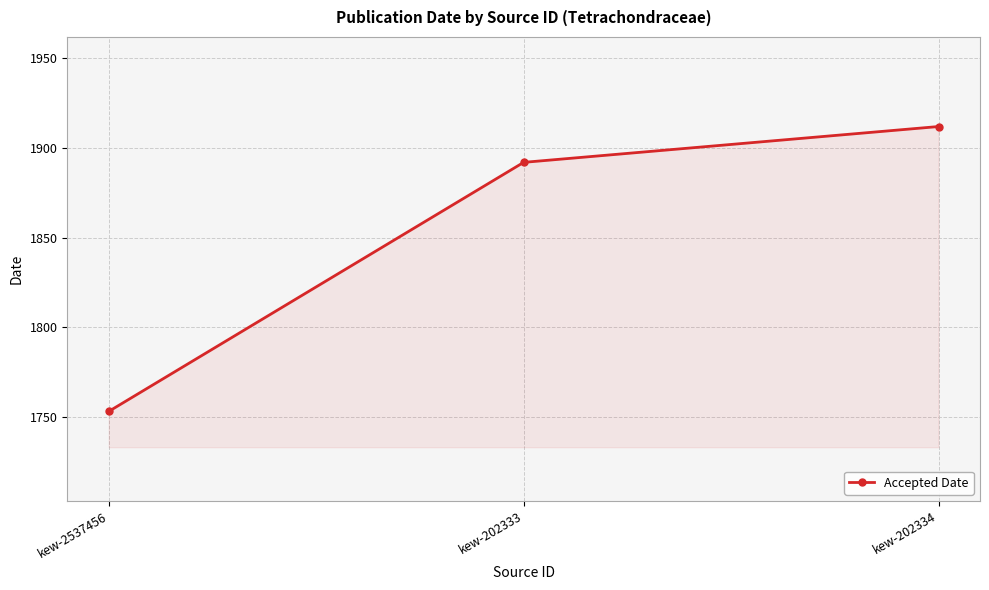

What is the difference between the values at kew-202334 and kew-202333?

20